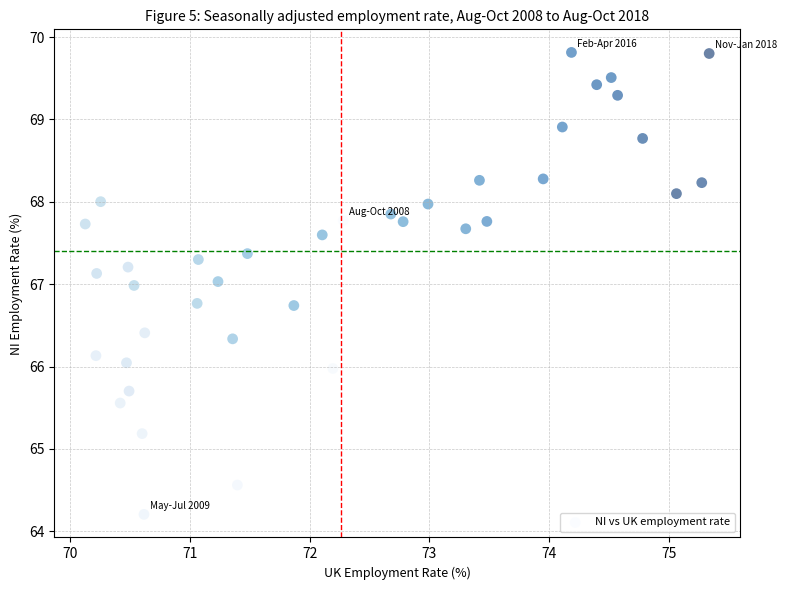

What is the range of Y values (max minus min)?

5.6